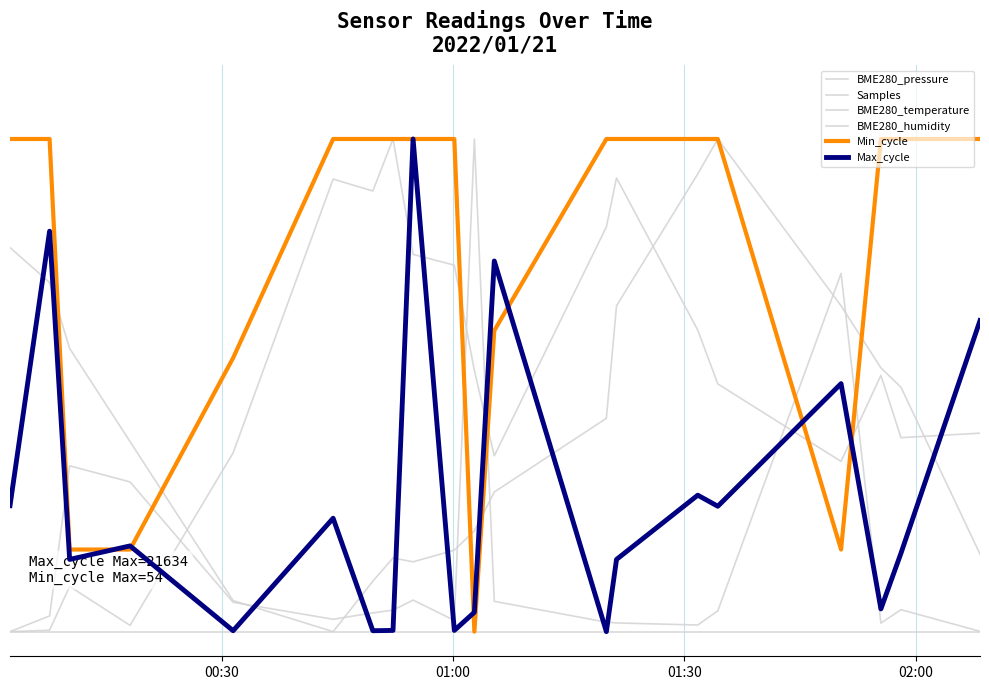

Reading left to right, extract all data points from this chart.

BME280_pressure: 0.0	0.0	0.1	0.0	0.4	0.9	0.9	1.0	0.8	0.7	0.5	0.4	0.8	0.9	0.6	0.5	0.3	0.5	0.4	0.4
Samples: 0.0	0.0	0.3	0.3	0.1	0.0	0.0	0.0	0.1	0.0	1.0	0.1	0.0	0.0	0.0	0.0	0.7	0.0	0.0	0.0
BME280_temperature: 0.8	0.7	0.6	0.4	0.1	0.0	0.1	0.1	0.1	0.2	0.2	0.3	0.4	0.7	0.9	1.0	0.7	0.5	0.5	0.2
BME280_humidity: 0.0	0.0	0.0	0.0	0.0	0.0	0.0	0.0	0.0	0.0	0.0	0.0	0.0	0.0	0.0	0.0	0.0	0.0	0.0	0.0
Min_cycle: 1.0	1.0	0.2	0.2	0.6	1.0	1.0	1.0	1.0	1.0	0.0	0.6	1.0	1.0	1.0	1.0	0.2	1.0	1.0	1.0
Max_cycle: 0.3	0.8	0.1	0.2	0.0	0.2	0.0	0.0	1.0	0.0	0.0	0.8	0.0	0.1	0.3	0.3	0.5	0.0	0.2	0.6